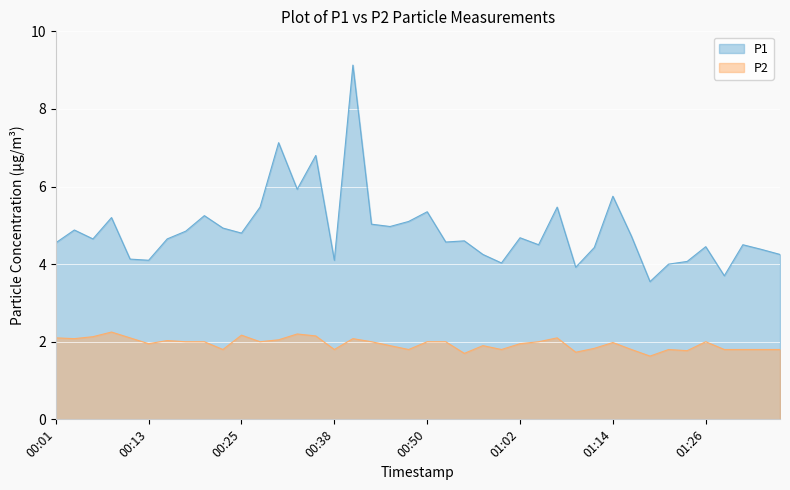

True or false: P2 and P1 intersect in this chart.

False